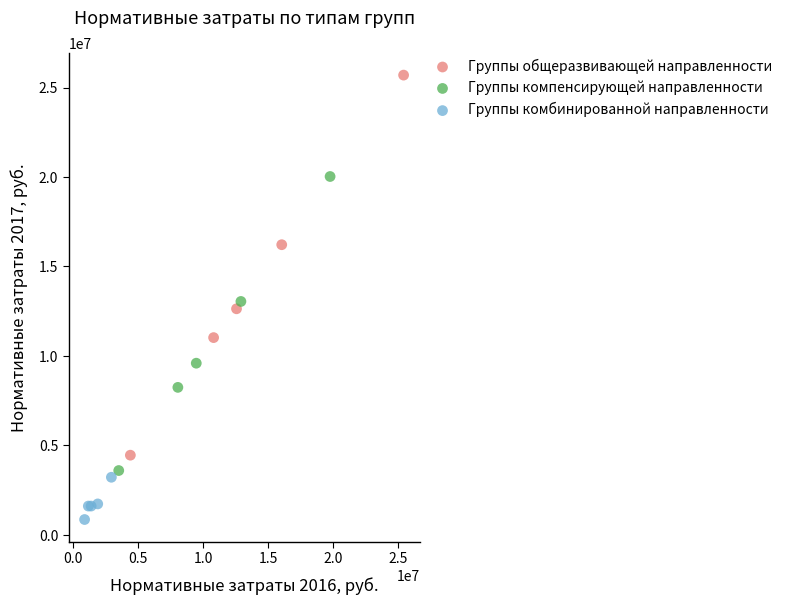

What are all the series names shown in the legend?

Группы общеразвивающей направленности, Группы компенсирующей направленности, Группы комбинированной направленности